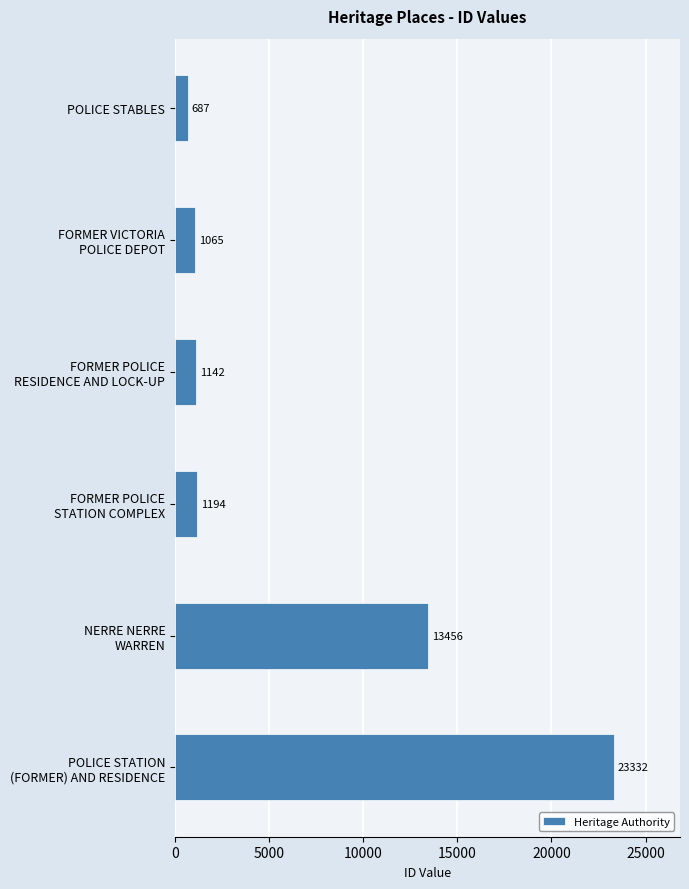

What is the average value?

6813